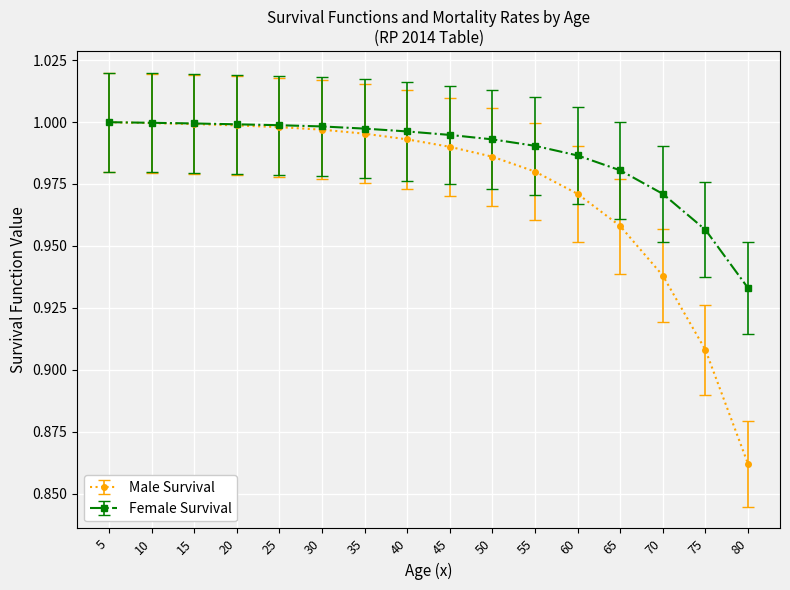

List the series in order of their overall mean, lowest first.

Male Survival, Female Survival